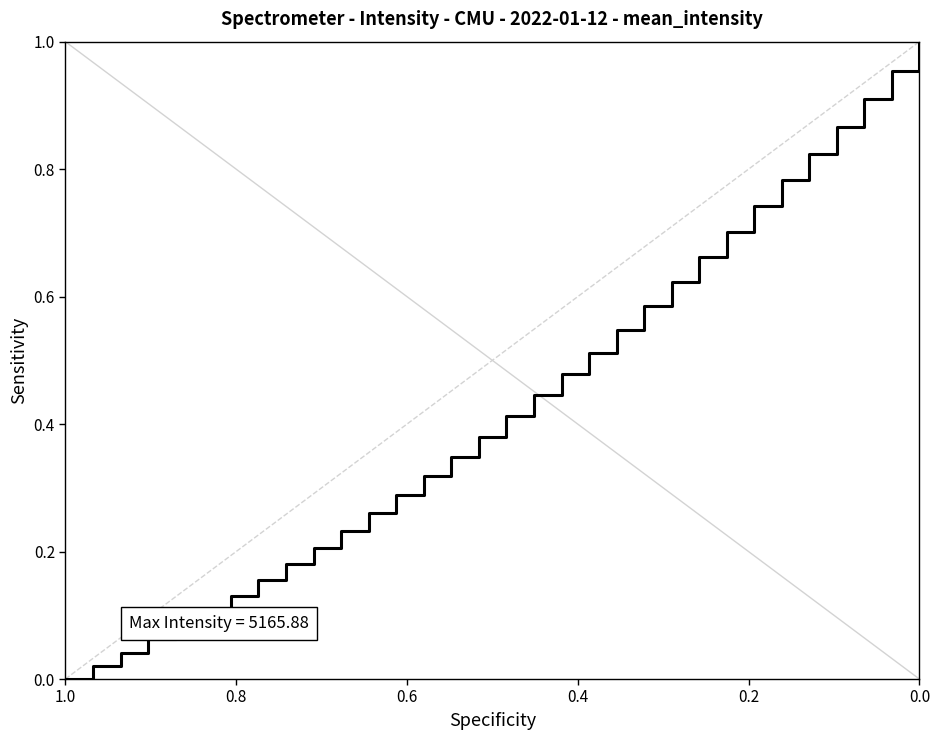

Where is the data nearest to the value 0?

1.0